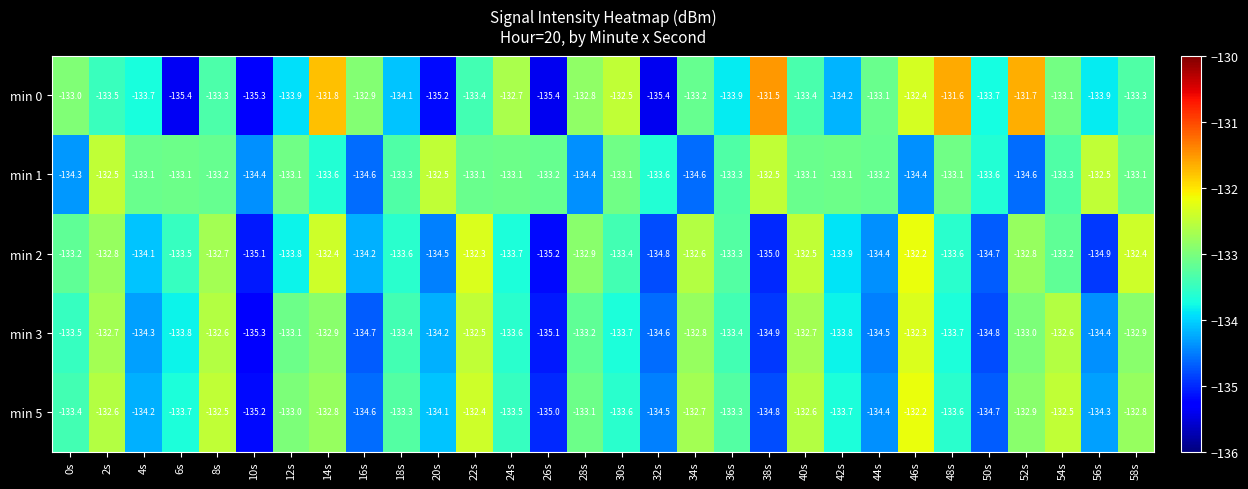

The min 5 series shows -133.0 at 12s. True or false?

True